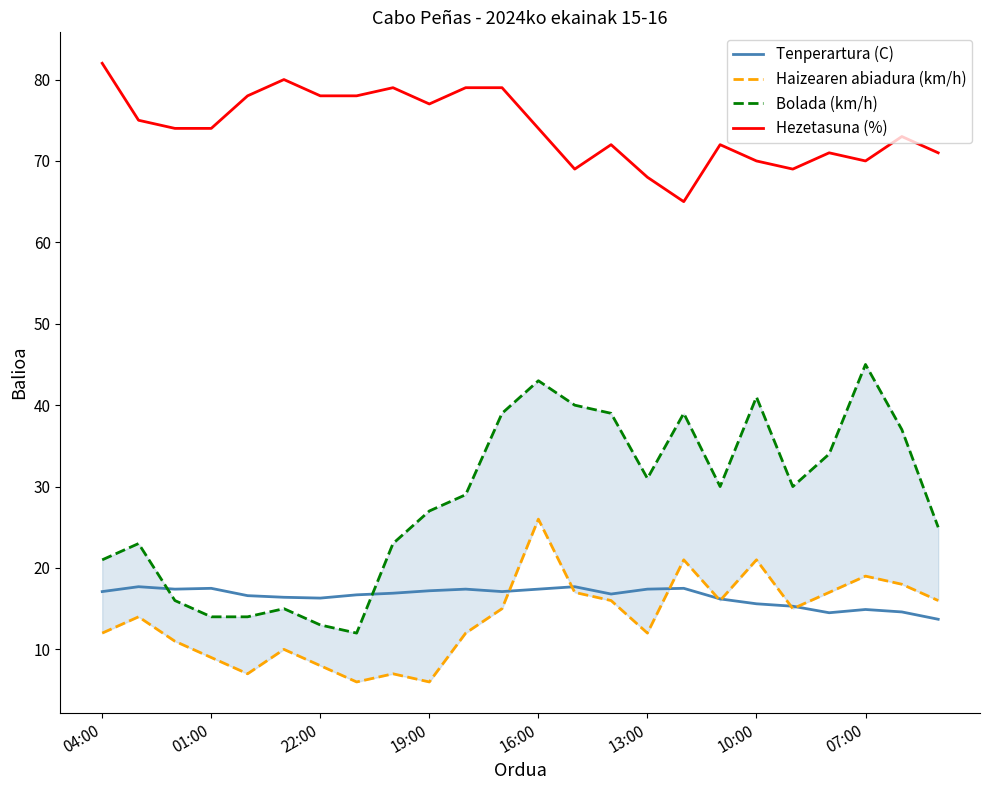

What is the minimum value shown in the chart?

6.0